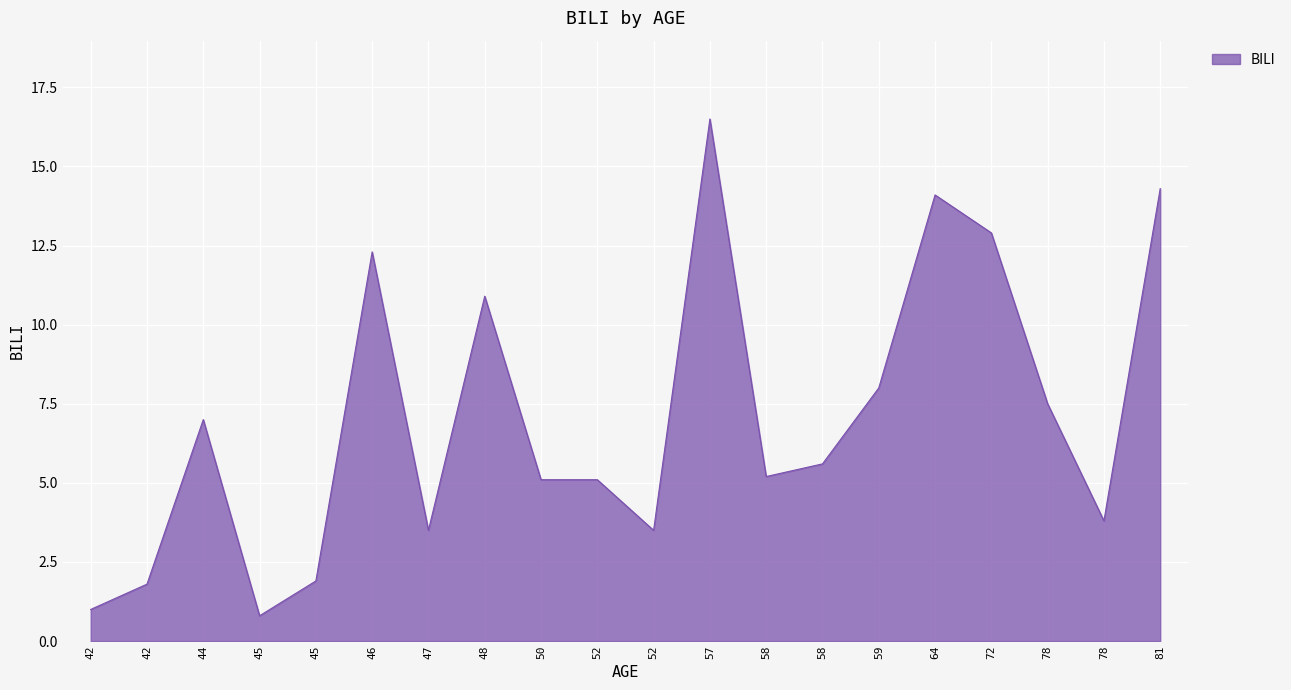

Does the chart have visible grid lines?

Yes